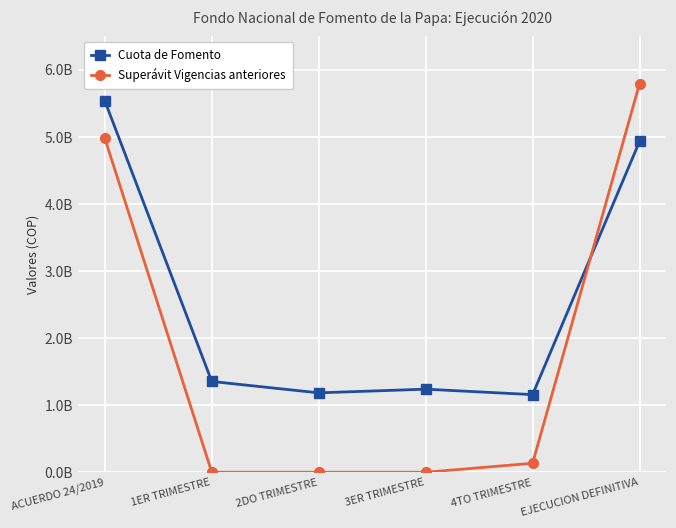

Does the chart display data point markers on the line(s)?

Yes